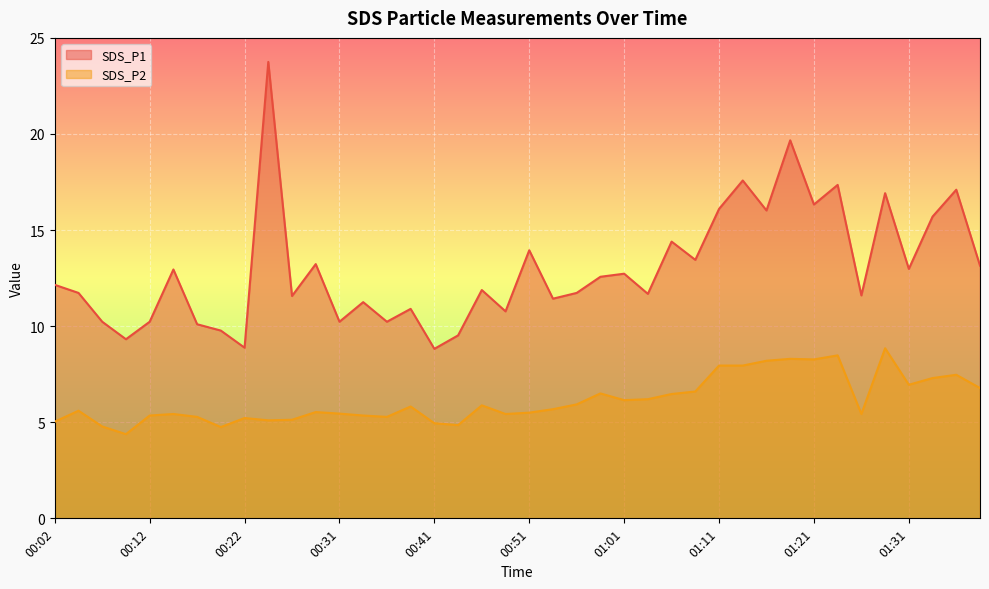

Is it true that SDS_P2 equals 2.1 at 01:31?

False